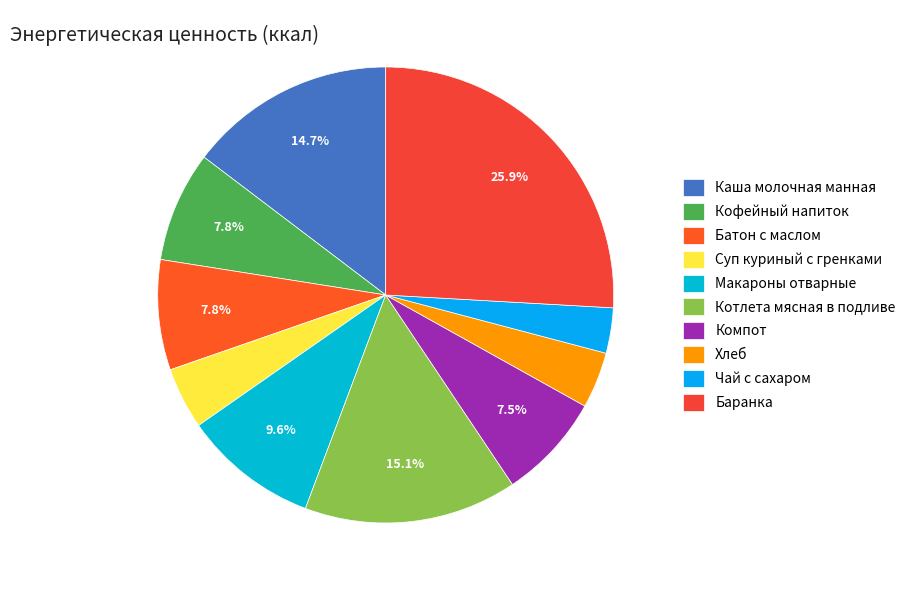

To the nearest percent, what portion does Батон с маслом represent?

8%